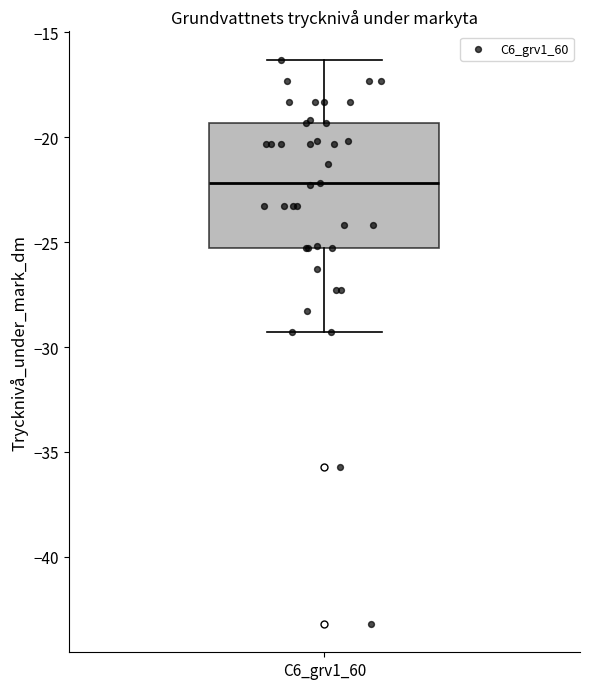

Read this box plot against the y-axis: the position of the median line, the range covered by the box, and the ends of both whiskers. The values are not printed on the chart, so give them approximately, as read against the axis.

median -22.0, box -25.5 to -19.5, whiskers -29.5 to -16.5